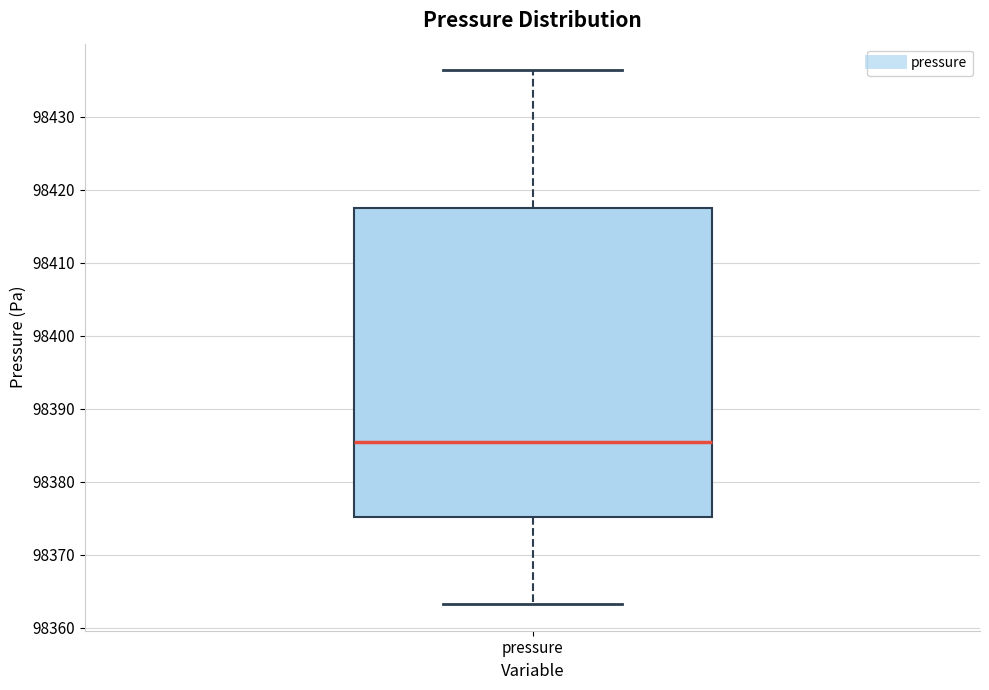

Where is the lower edge of the box for pressure on the y-axis? The values are not printed on the chart, so give them approximately, as read against the axis.

98375